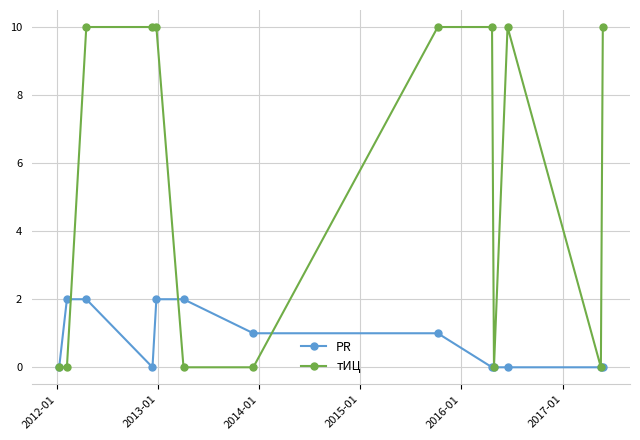

Which series has the largest total across all categories?

тИЦ